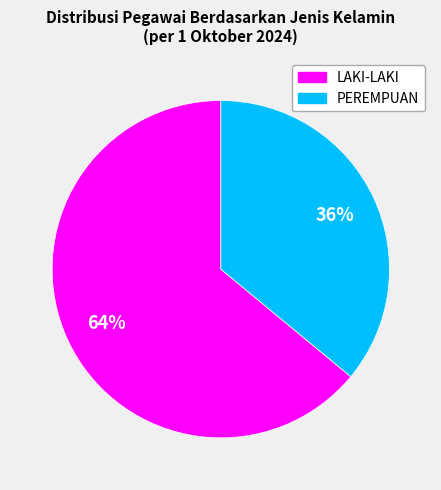

How many slices are in this pie chart?

2